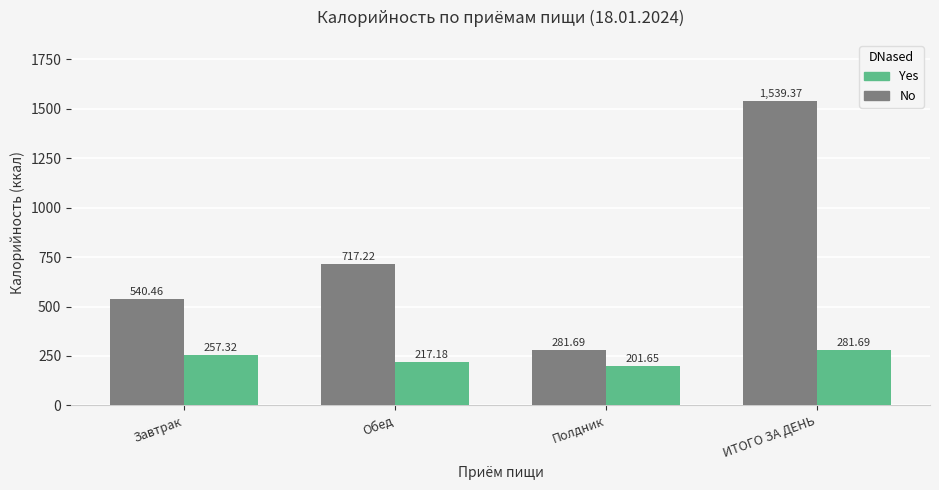

True or false: Yes has a value of 217.2 at Обед.

True